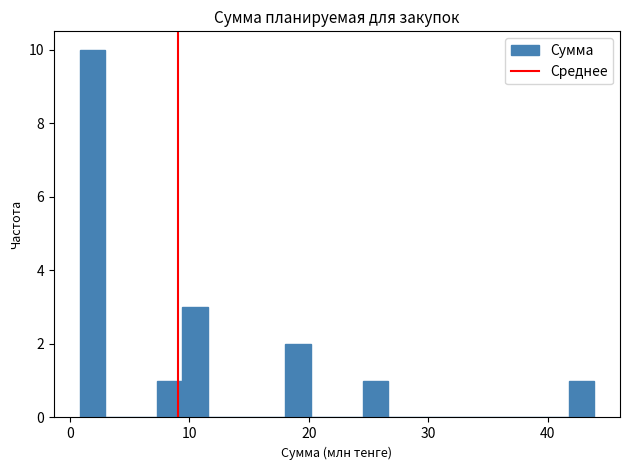

Around what value on the x-axis is the tallest bar? Give the approximate position of its centre, as read against the axis.

2